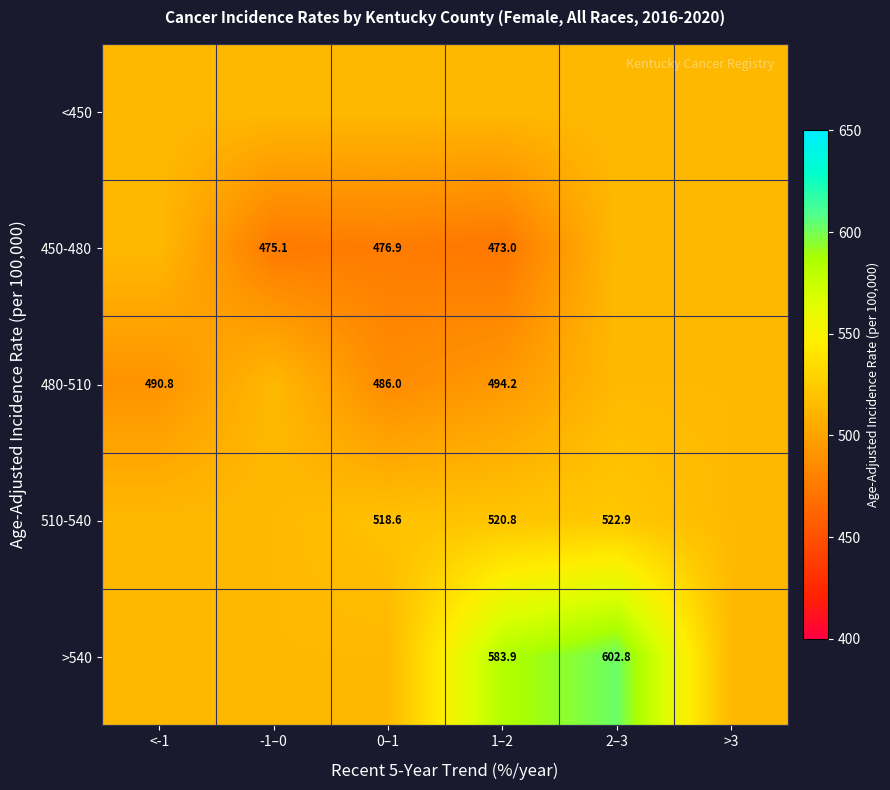

Is the value of 450-480 at 1–2 greater than the value of >540 at 1–2?

No